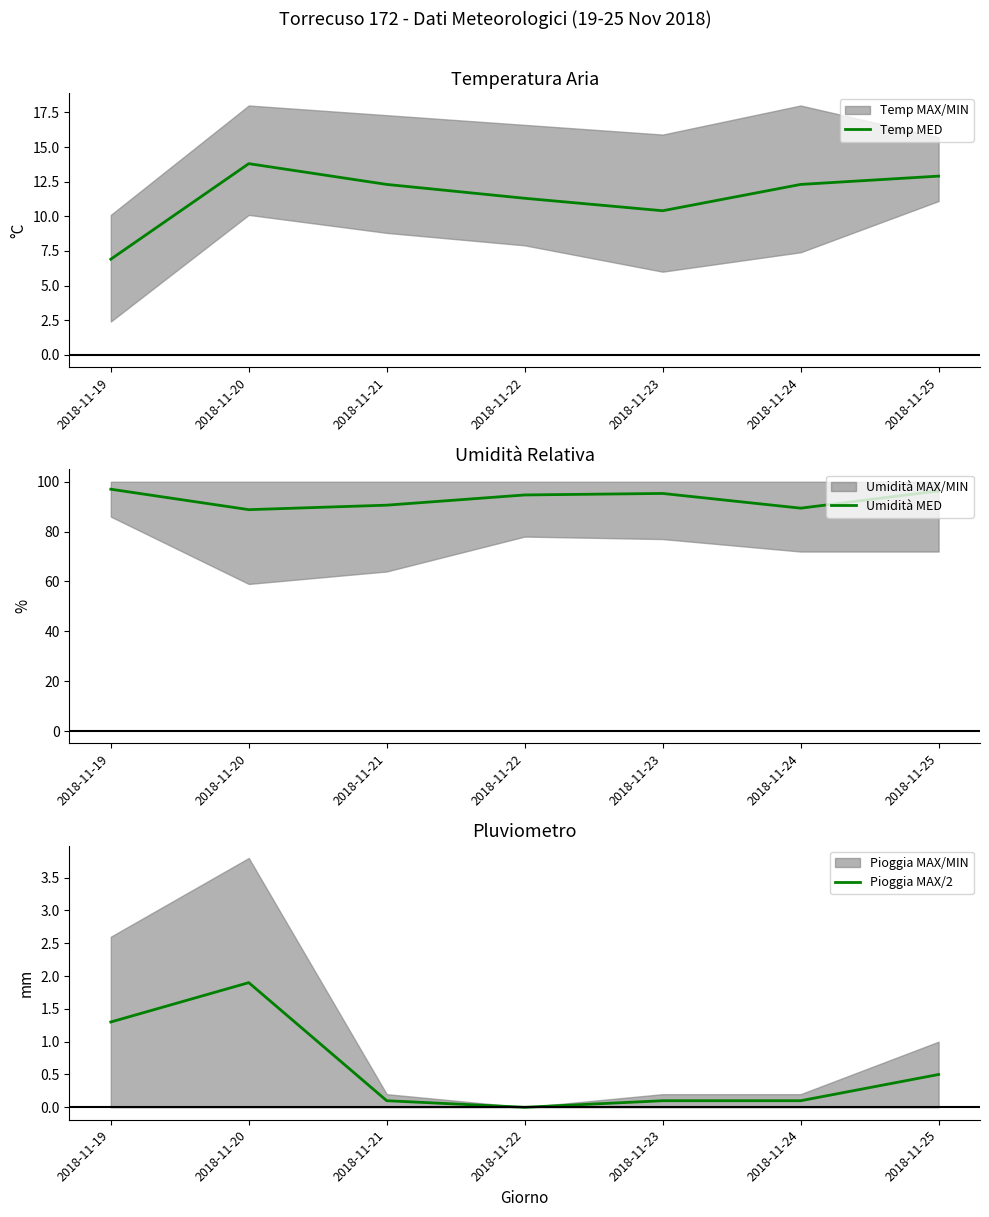

How many lines are shown in the chart?

3